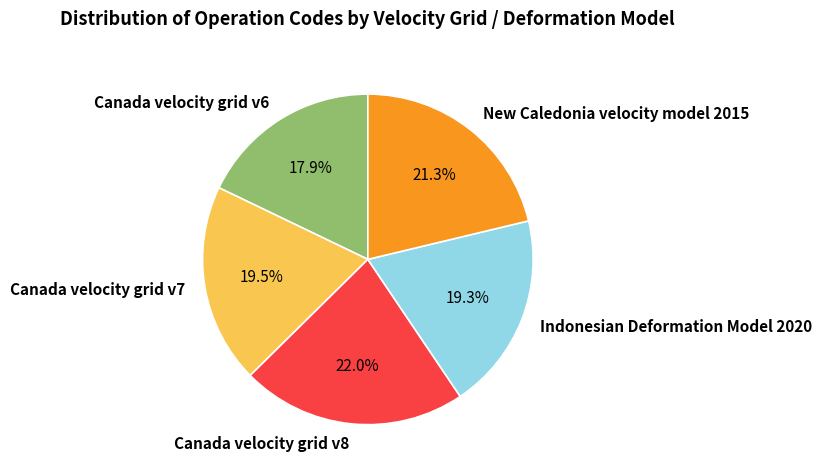

The Indonesian Deformation Model 2020 slice represents 6% of the pie. True or false?

False